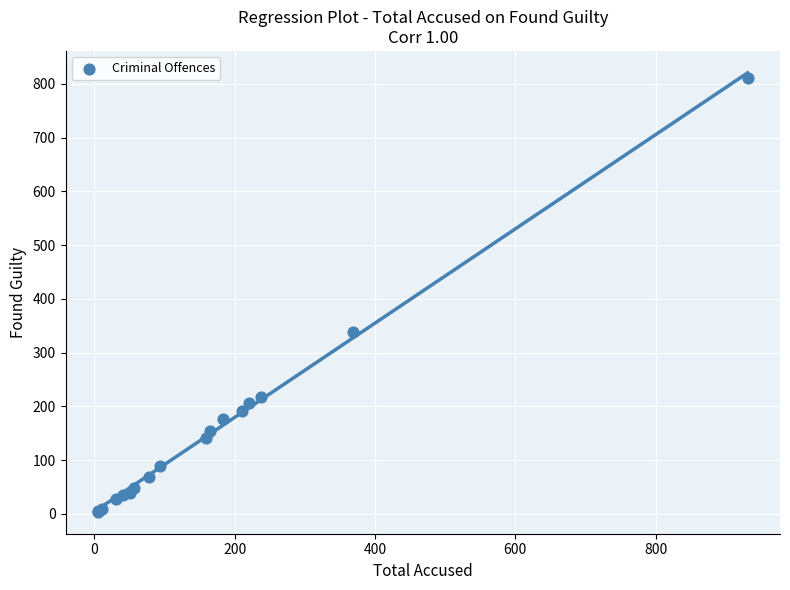

What Y value in the scatter plot is closest to 407?

338